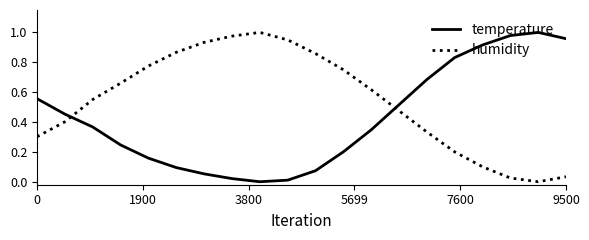

Which series ends up on top after the final intersection of temperature and humidity?

temperature